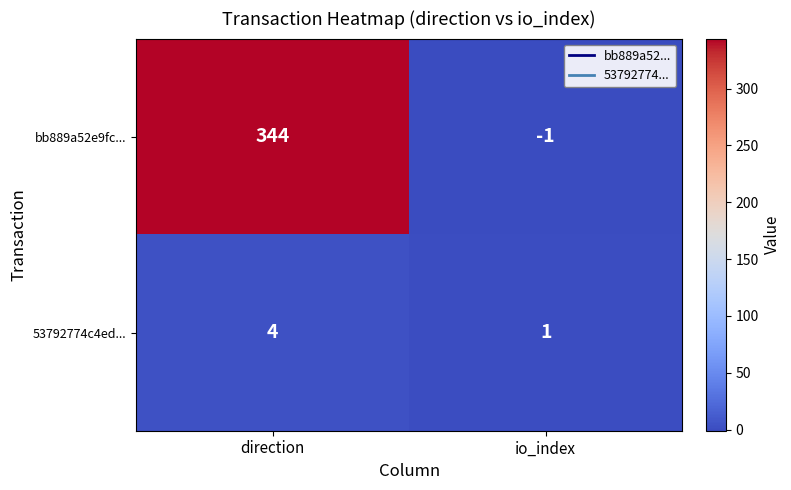

At which label is bb889a52e9fc... closest to 171?

io_index